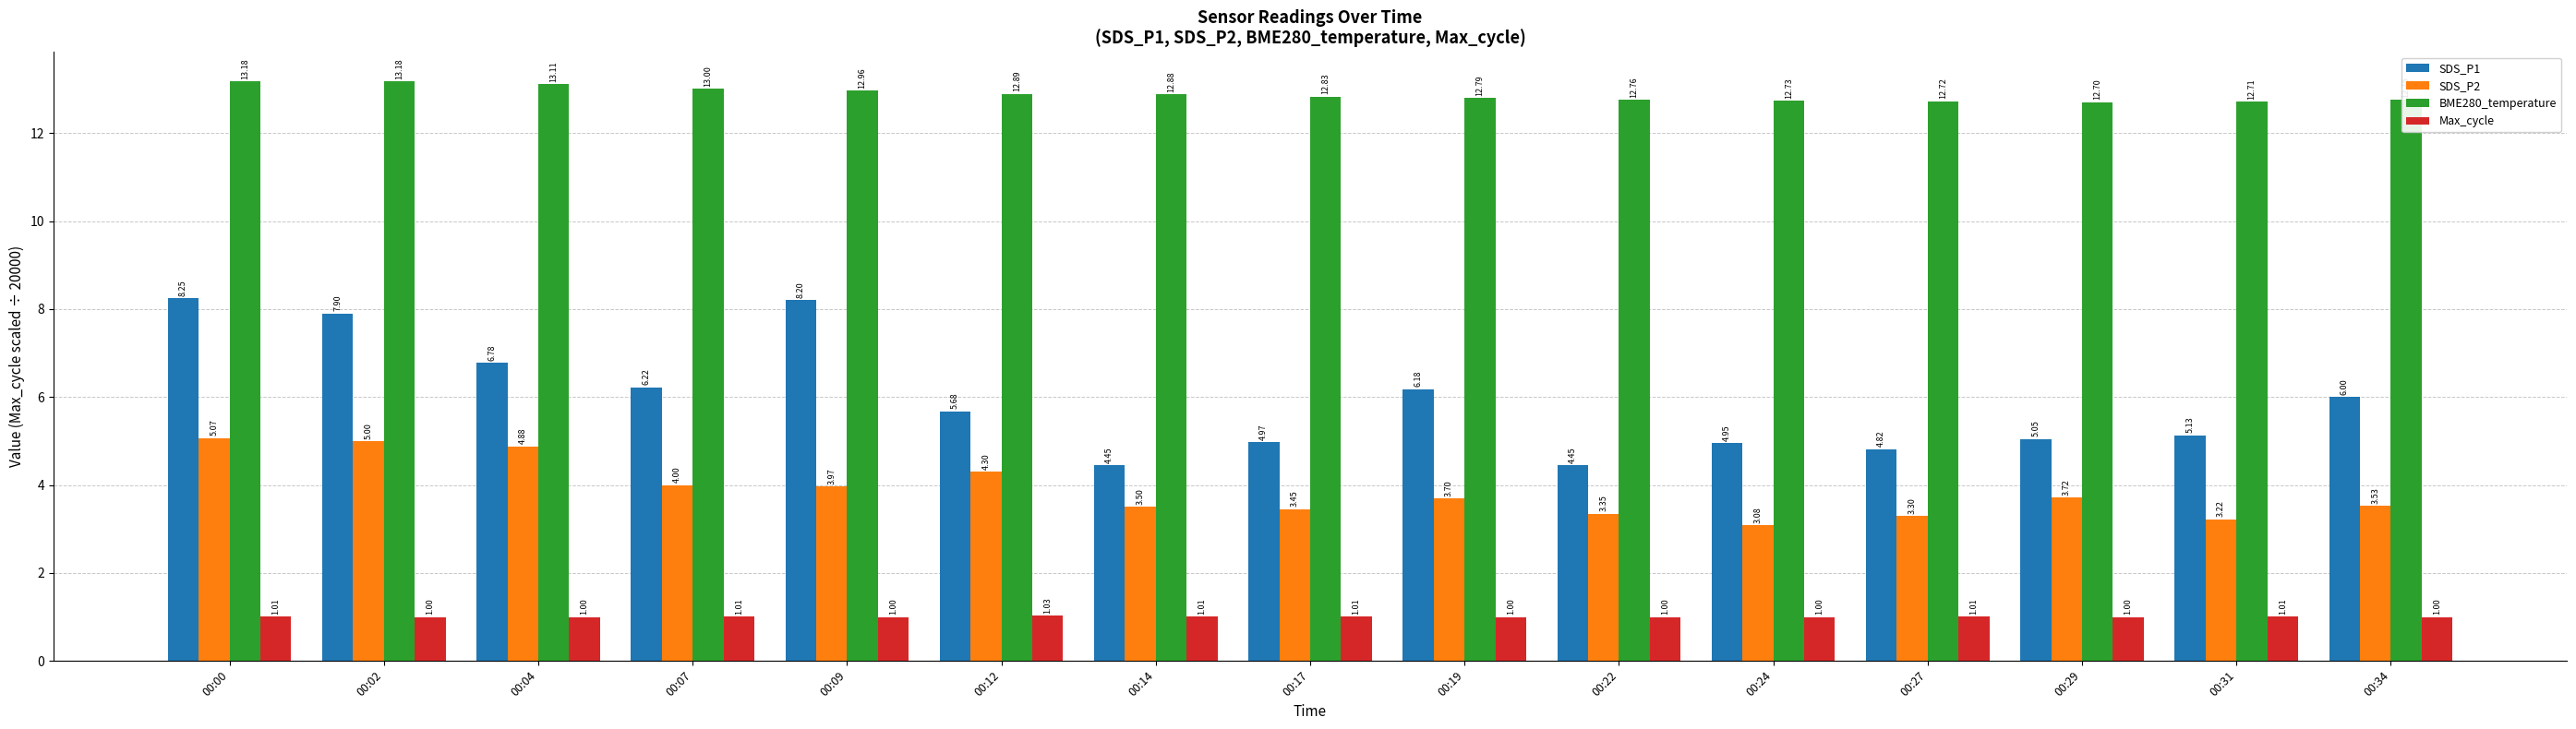

Rank the series at 00:19 from lowest to highest value.

Max_cycle, SDS_P2, SDS_P1, BME280_temperature